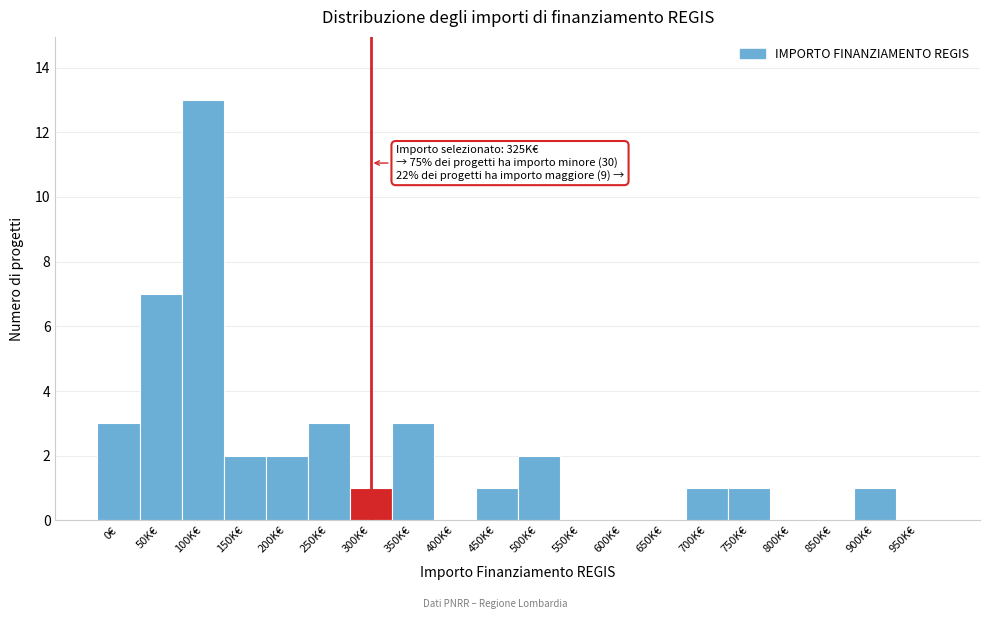

Reading right to left, extract all data points from this chart.

950K€=0	900K€=1	850K€=0	800K€=0	750K€=1	700K€=1	650K€=0	600K€=0	550K€=0	500K€=2	450K€=1	400K€=0	350K€=3	300K€=1	250K€=3	200K€=2	150K€=2	100K€=13	50K€=7	0€=3